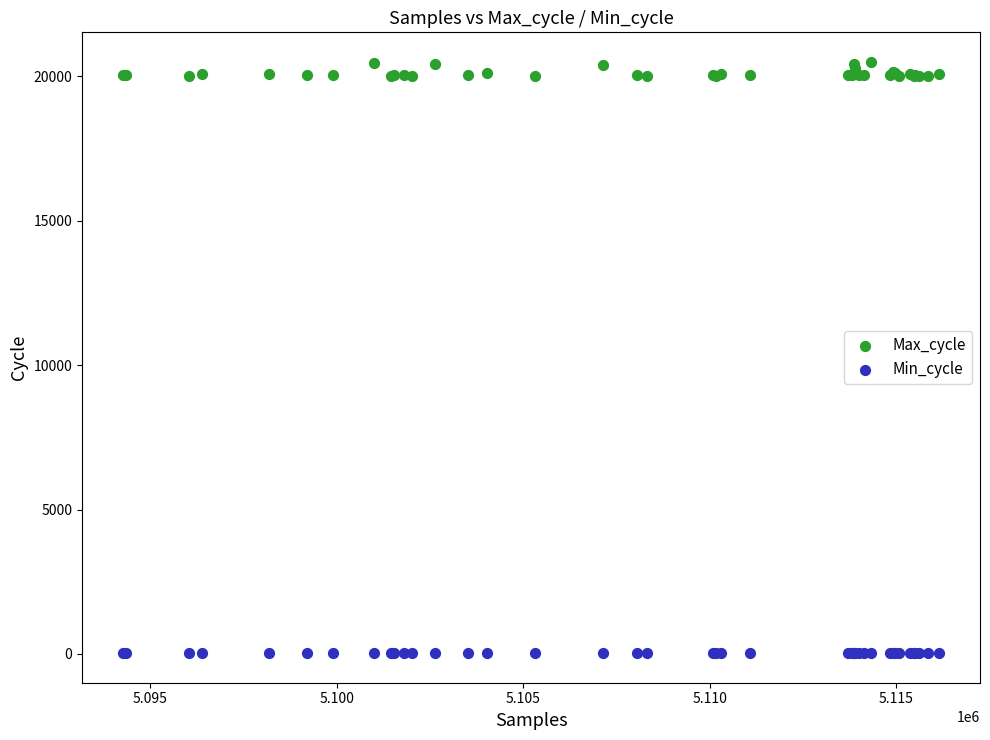

Which series contains the lowest Y value?

Min_cycle